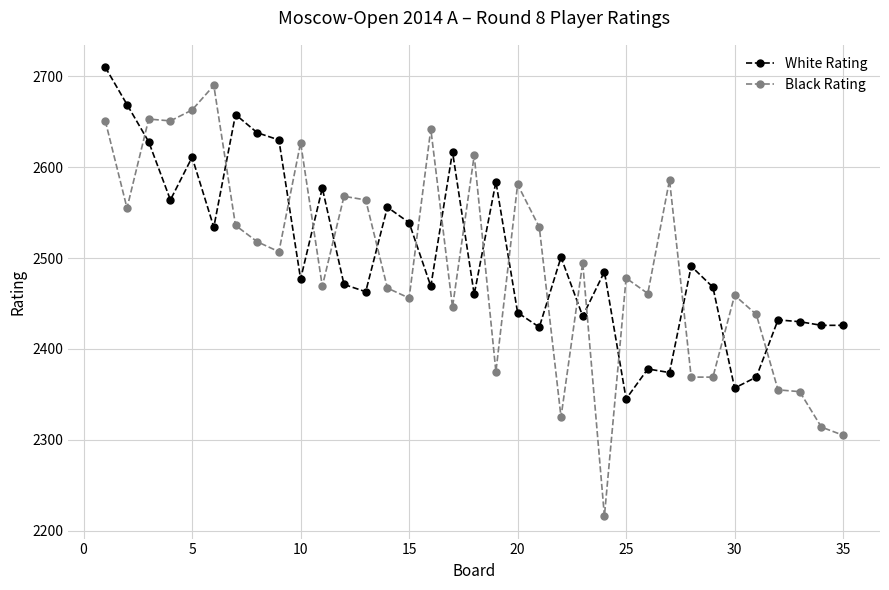

Which series ends up on top after the final intersection of Black Rating and White Rating?

White Rating